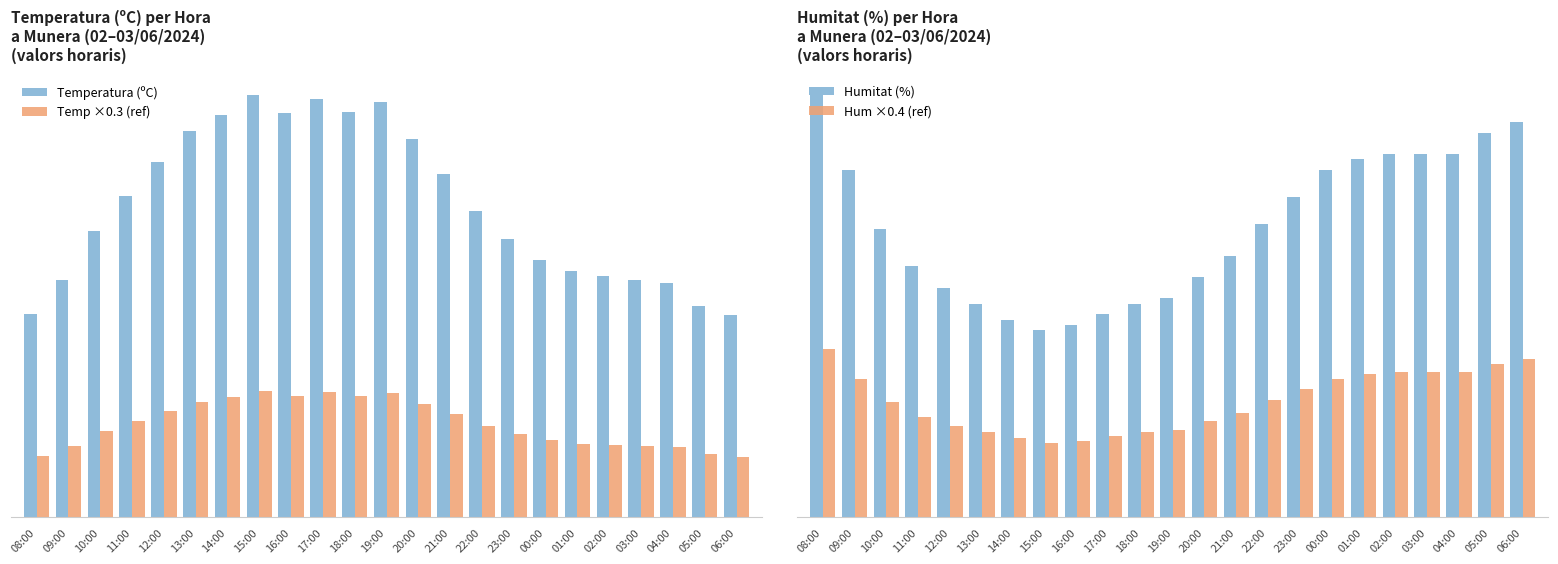

What is the minimum value for Humitat (%)?

35.0